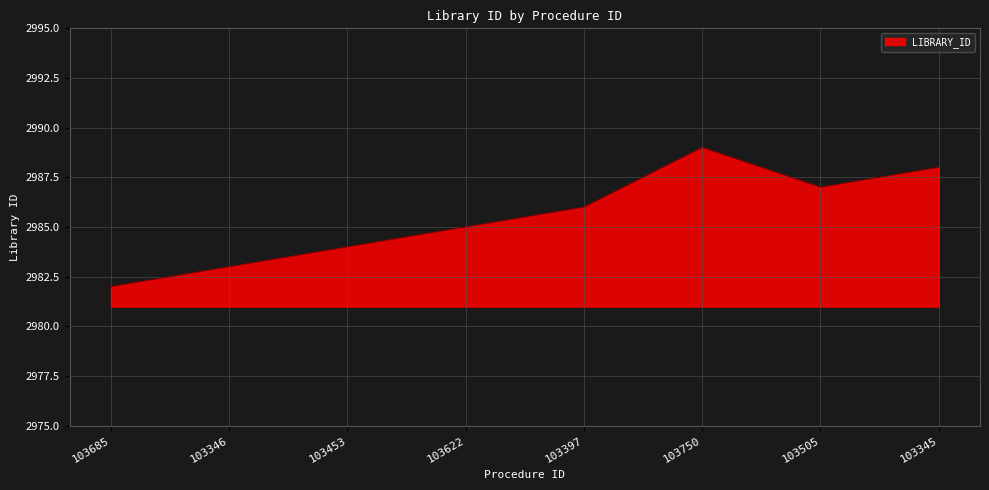

True or false: the data shows 4677 at 103345.

False